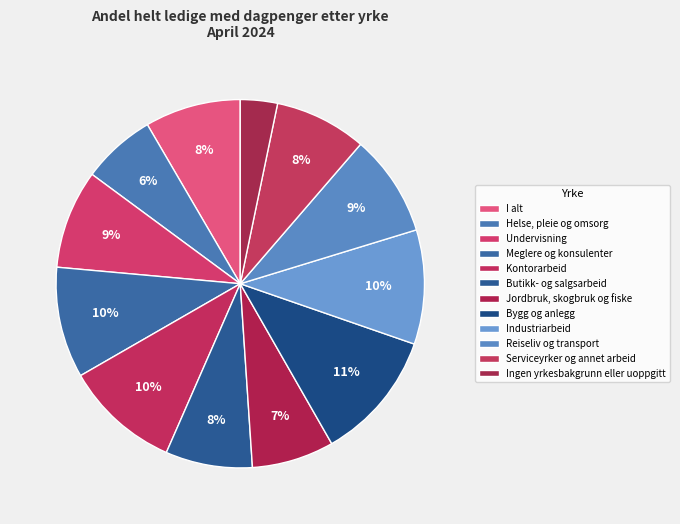

To the nearest percent, what portion does I alt represent?

8%